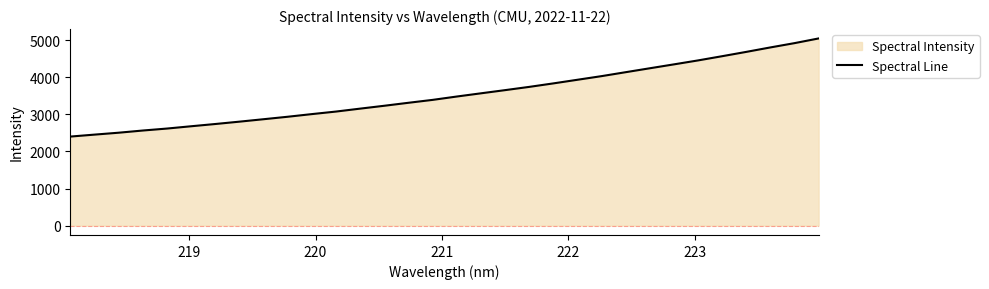

What is the maximum value shown in the chart?

5043.7